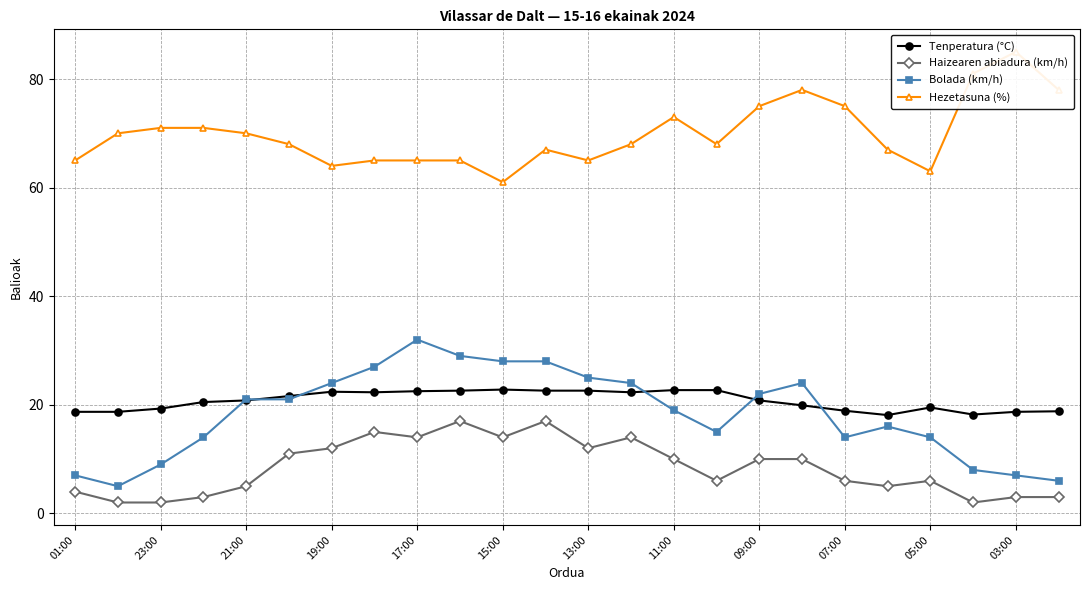

Which series has the largest total across all categories?

Hezetasuna (%)